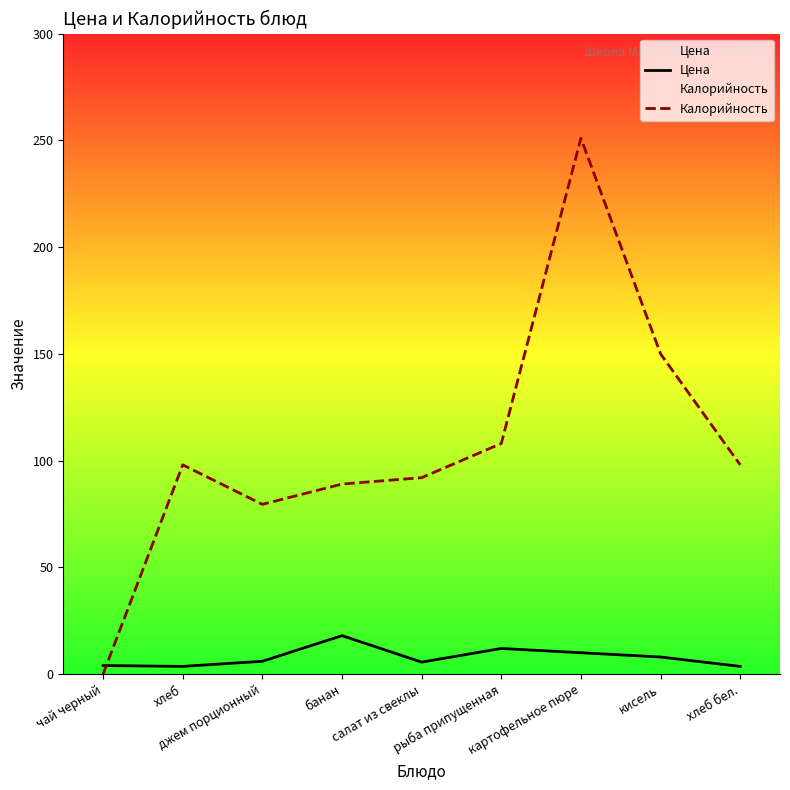

What is the total value across all series at хлеб бел.?

101.6